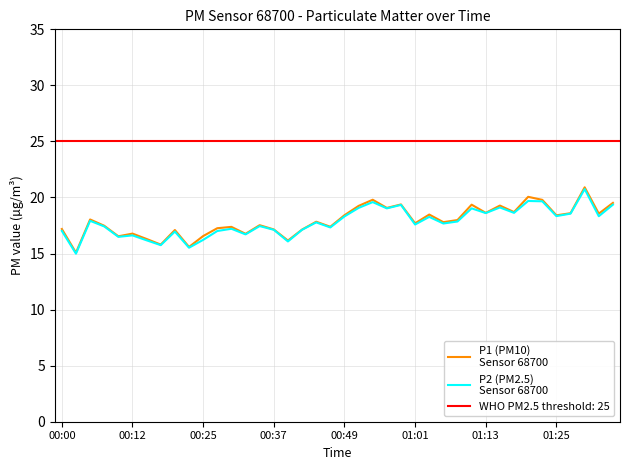

Rank the series by their maximum value, from lowest to highest.

P2 (PM2.5)
Sensor 68700, P1 (PM10)
Sensor 68700